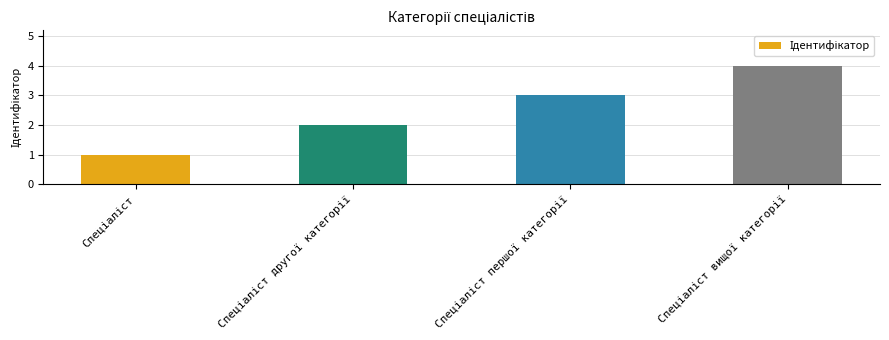

Count the values in the range 2 to 4.

3